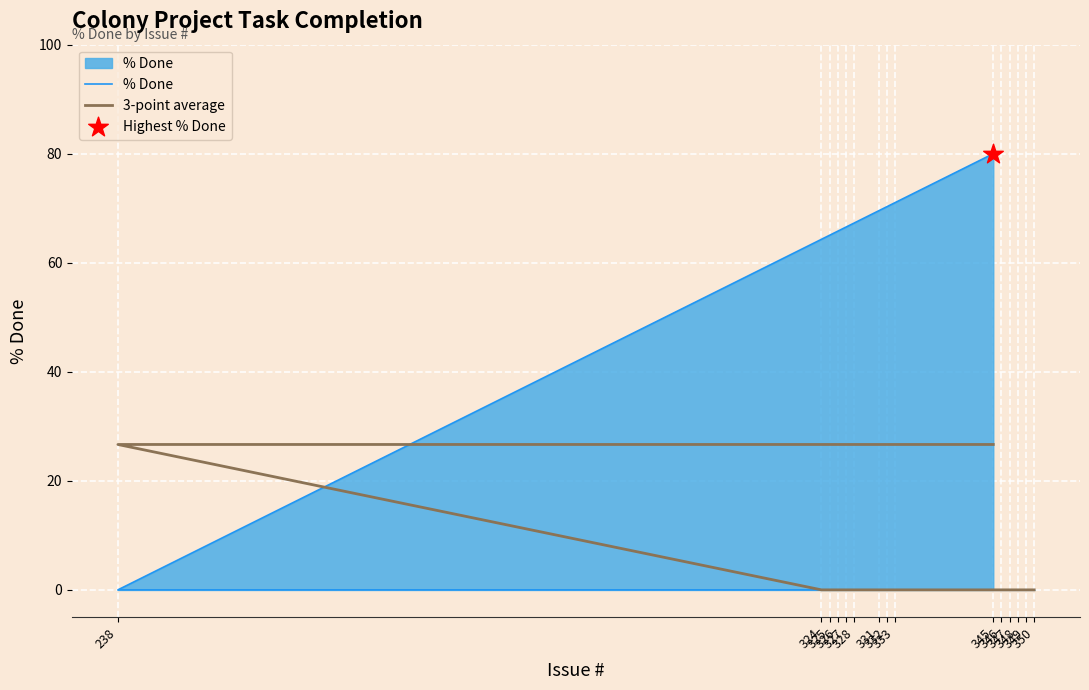

At how many categories does at least one series exceed 48?

1